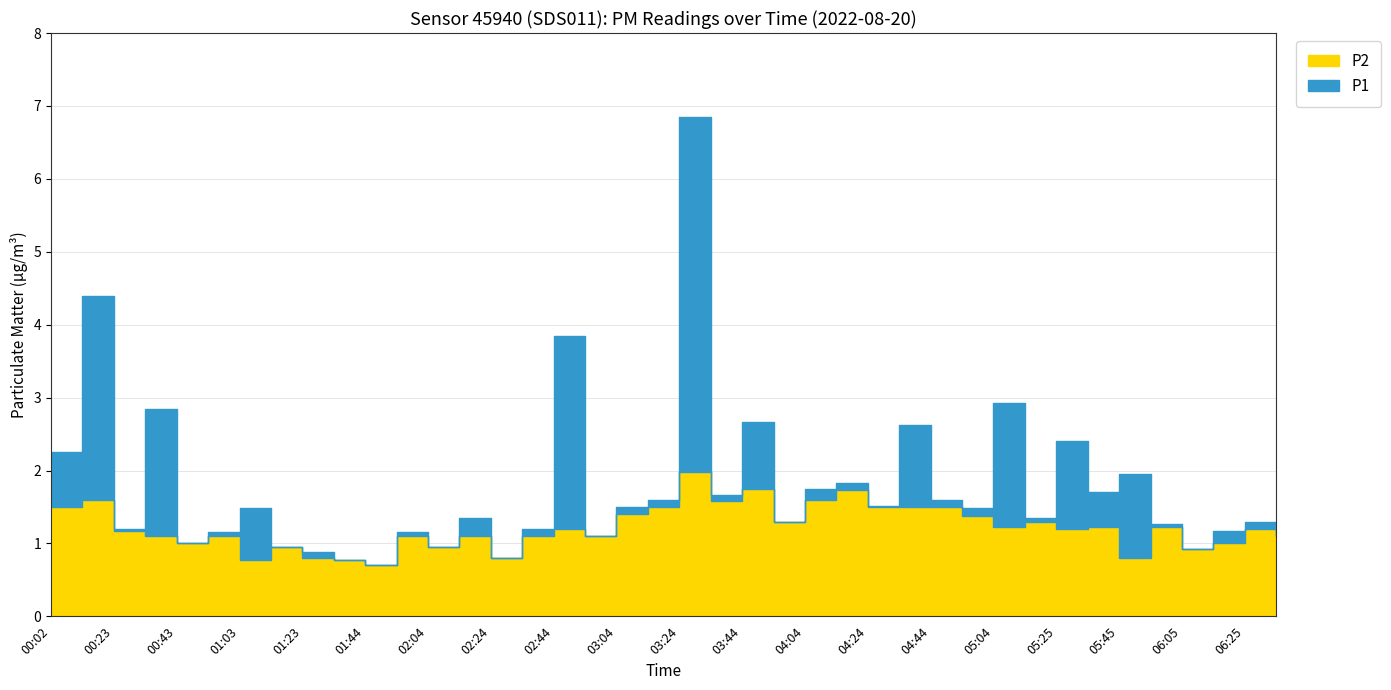

Reading left to right, transcribe all the data shown in this chart.

P1: 2.2	4.4	1.2	2.9	1.0	1.1	1.5	0.9	0.9	0.8	0.7	1.1	0.9	1.4	0.8	1.2	3.9	1.1	1.5	1.6	6.8	1.7	2.7	1.3	1.8	1.8	1.5	2.6	1.6	1.5	2.9	1.4	2.4	1.7	1.9	1.3	0.9	1.2	1.3	1.1
P2: 1.5	1.6	1.2	1.1	1.0	1.1	0.8	0.9	0.8	0.8	0.7	1.1	0.9	1.1	0.8	1.1	1.2	1.1	1.4	1.5	2.0	1.6	1.8	1.3	1.6	1.7	1.5	1.5	1.5	1.4	1.2	1.3	1.2	1.2	0.8	1.2	0.9	1.0	1.2	1.1